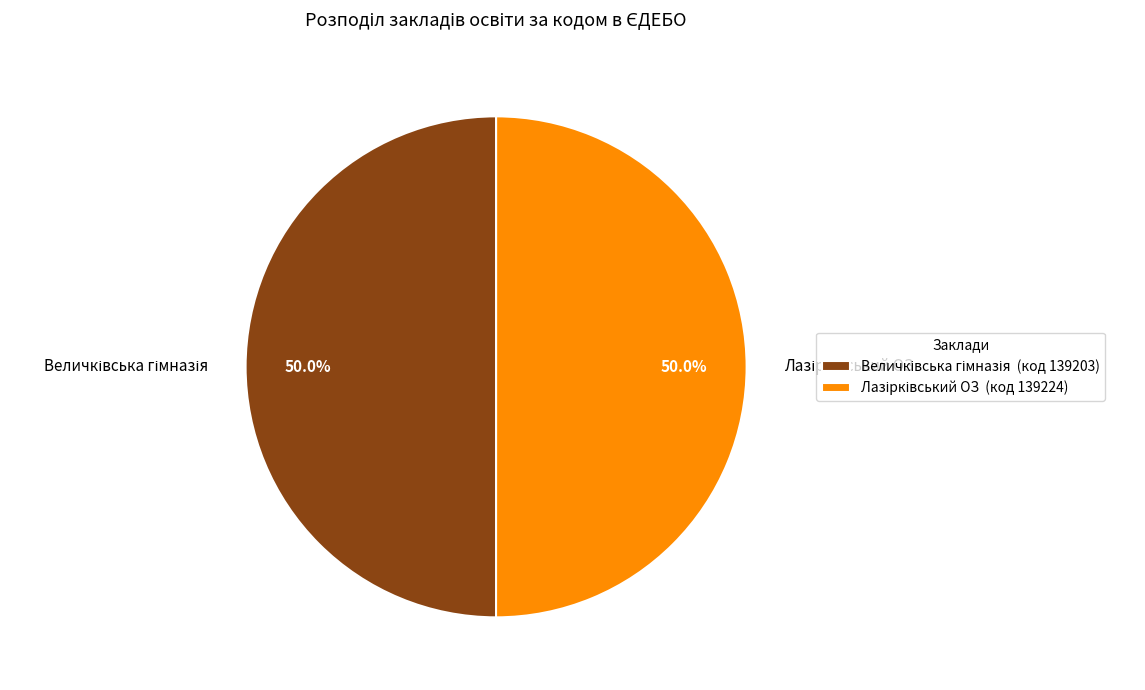

What is the majority slice?

Лазірківський ОЗ